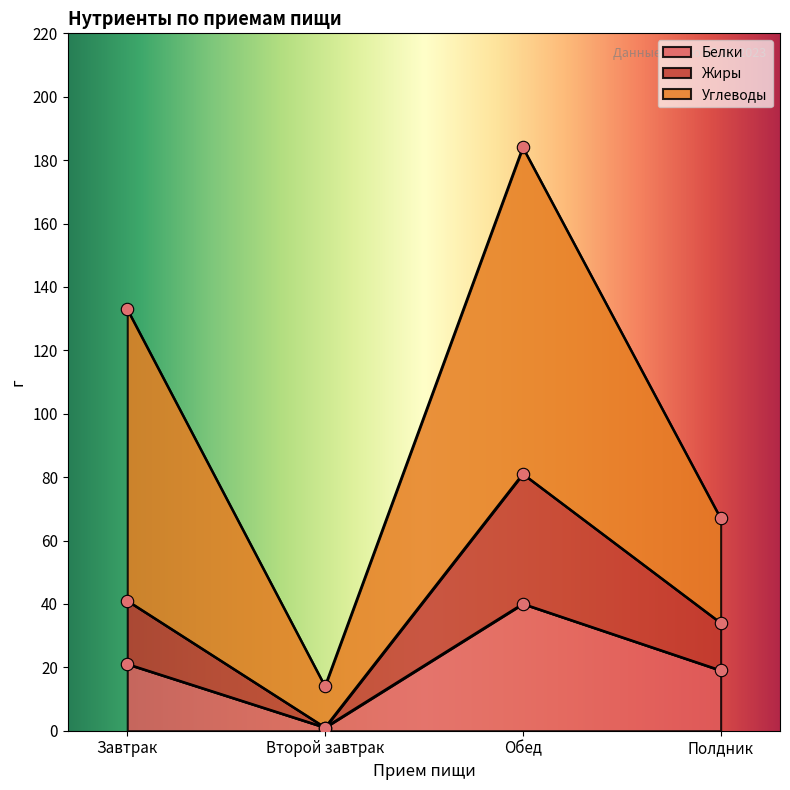

At how many categories does at least one series exceed 28?

3